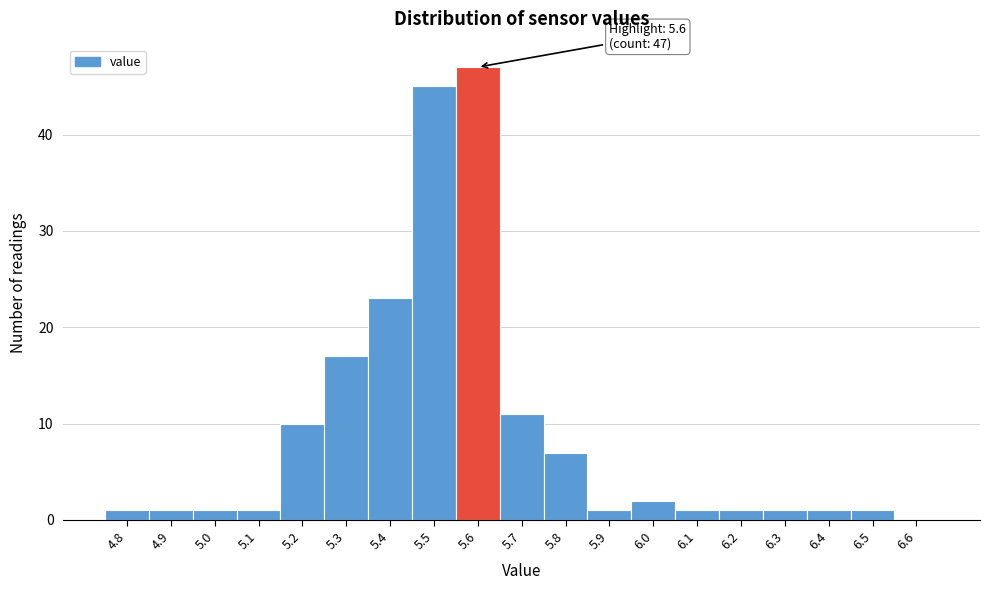

Over which range of the x-axis is the bar tallest?

5.55 to 5.65